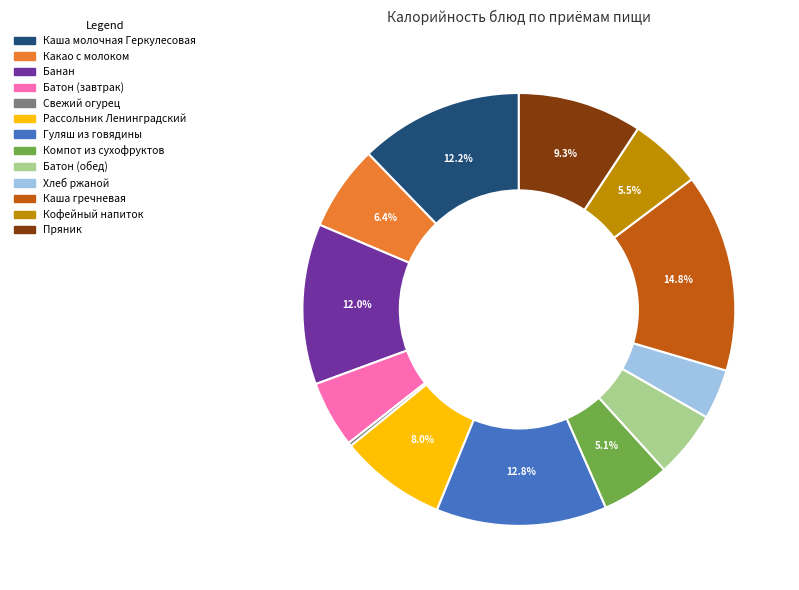

Between Хлеб ржаной and Каша гречневая, which is larger?

Каша гречневая